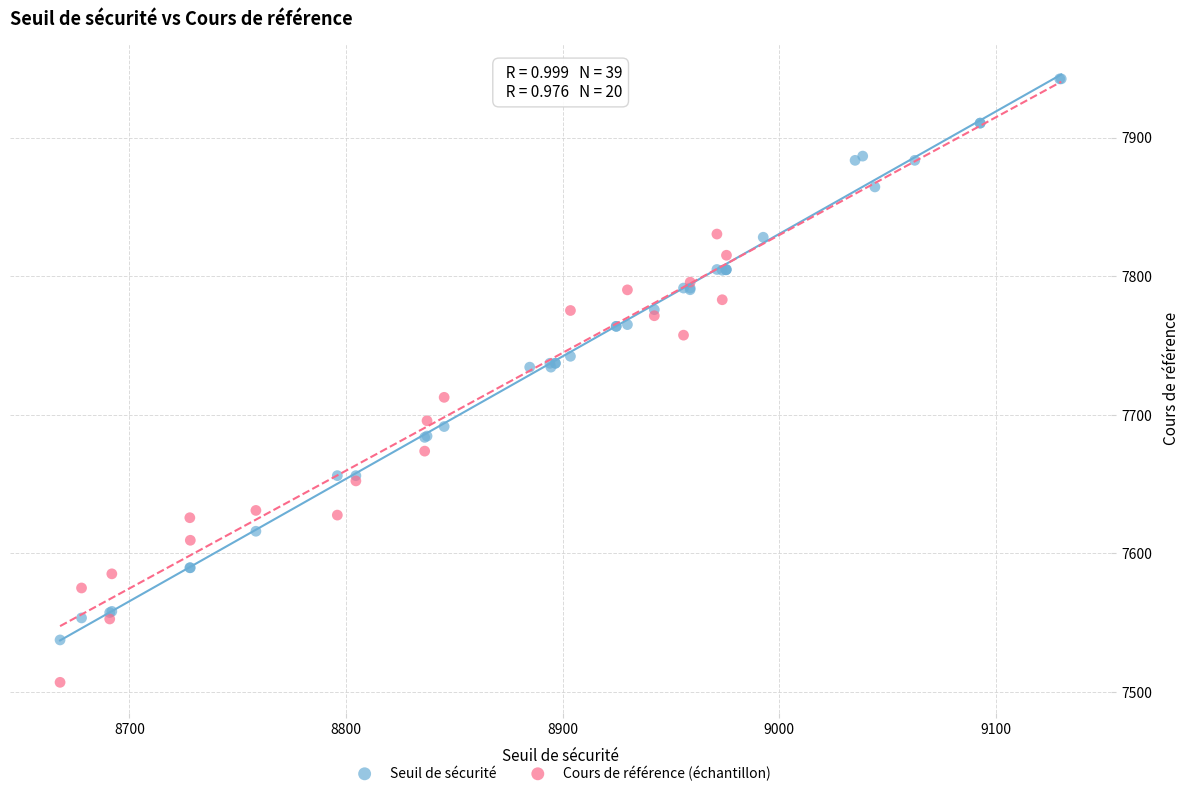

Which series reaches the minimum Y coordinate?

Cours de référence (échantillon)